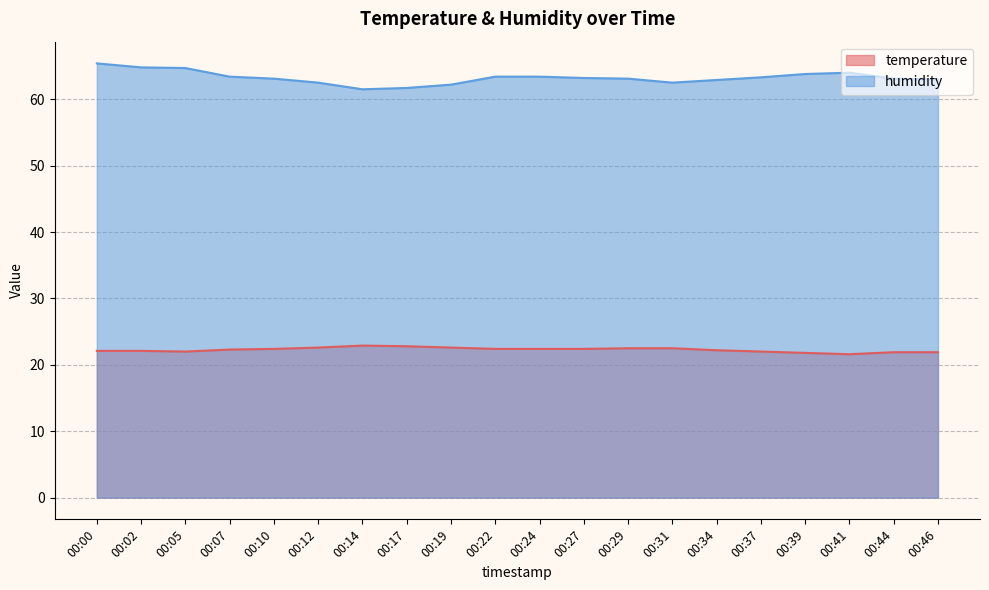

Rank the categories by humidity value from lowest to highest.

00:14, 00:17, 00:19, 00:12, 00:31, 00:34, 00:46, 00:10, 00:29, 00:44, 00:27, 00:37, 00:07, 00:22, 00:24, 00:39, 00:41, 00:05, 00:02, 00:00